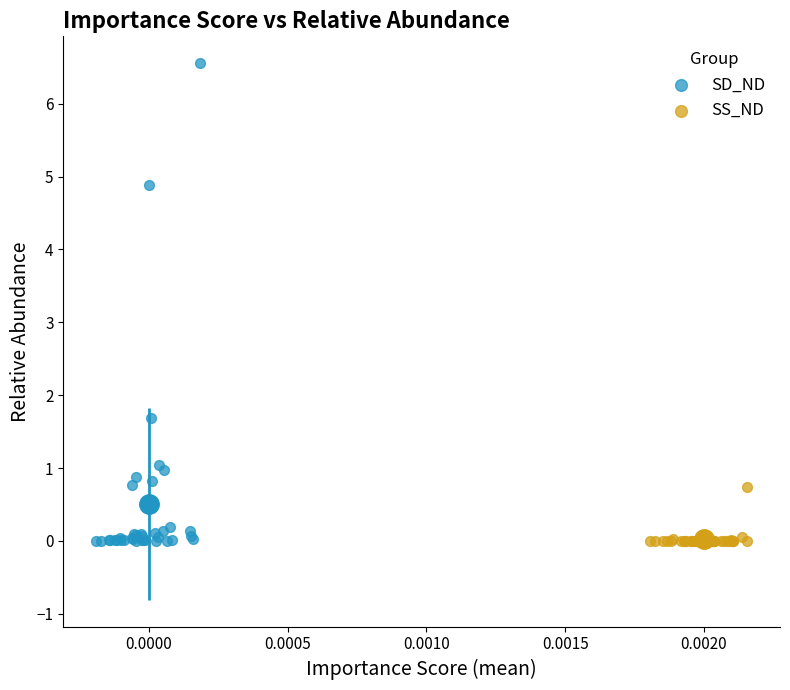

Which series contains the highest Y value?

SD_ND